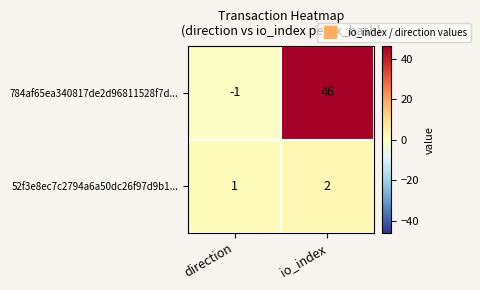

Which label corresponds to the largest value in the chart?

io_index